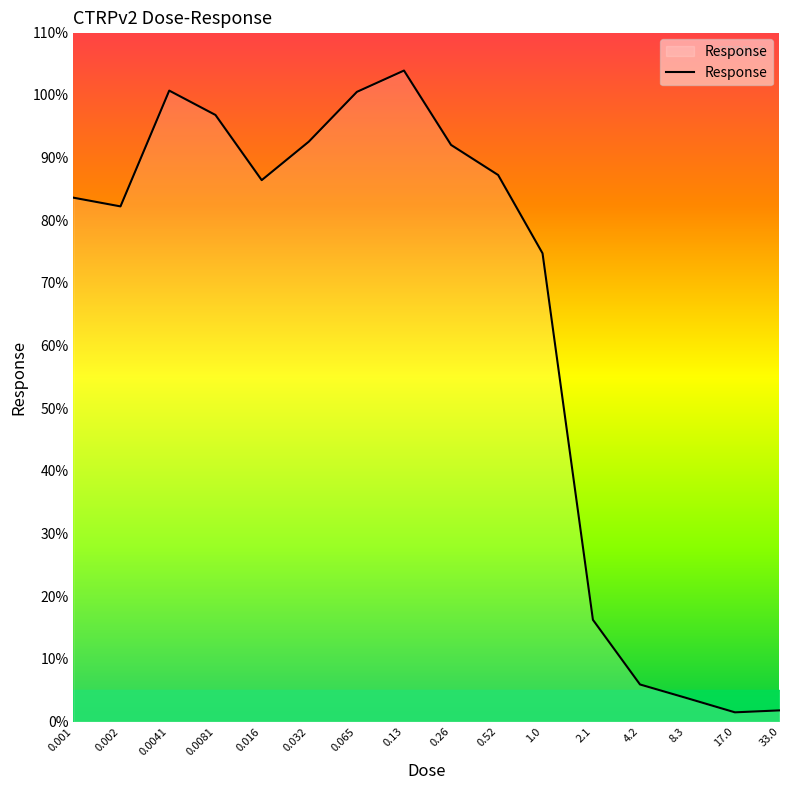

What is the greatest value displayed?

103.9